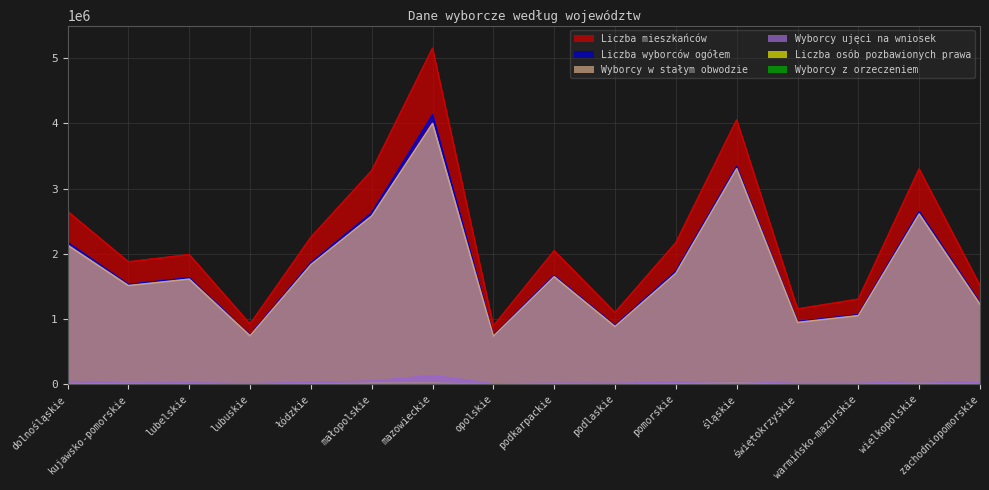

What is the minimum value shown in the chart?

37